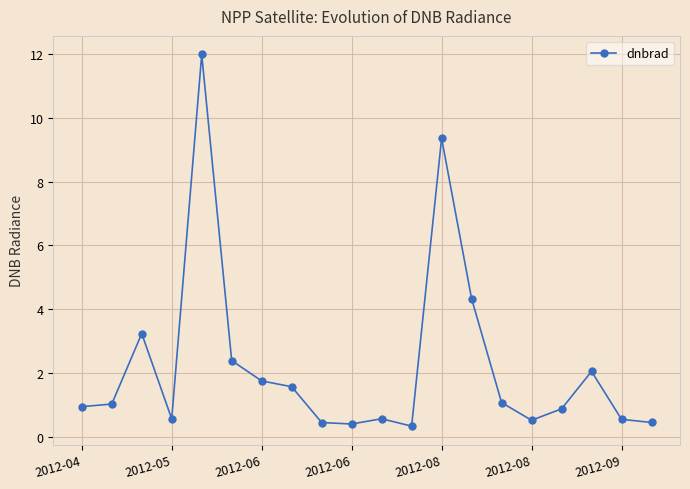

What is the difference between the maximum and second lowest values?

11.6